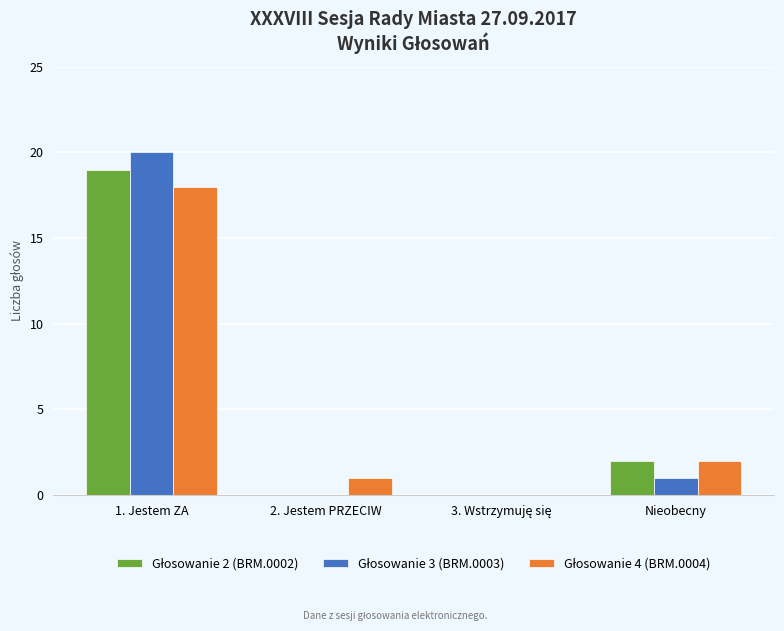

How many groups of bars are there?

4